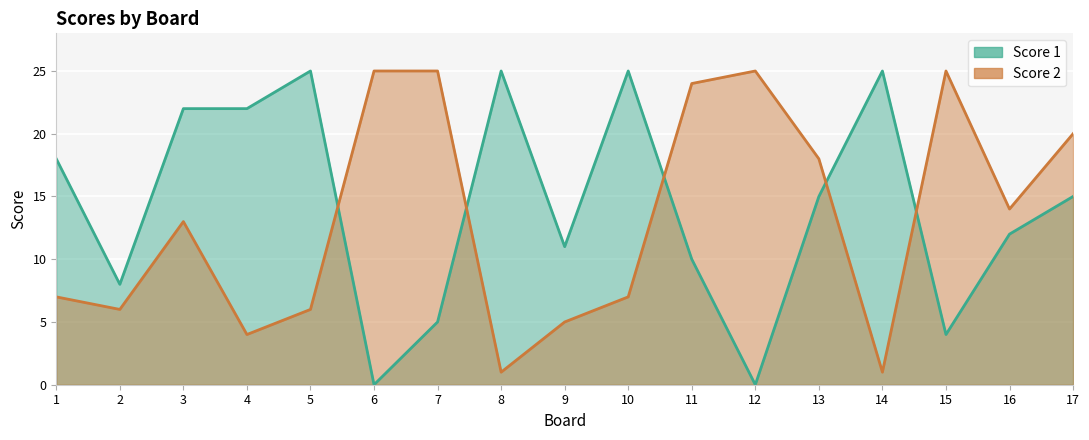

Reading left to right, transcribe all the data shown in this chart.

Score 1: 1=18	2=8	3=22	4=22	5=25	6=0	7=5	8=25	9=11	10=25	11=10	12=0	13=15	14=25	15=4	16=12	17=15
Score 2: 1=7	2=6	3=13	4=4	5=6	6=25	7=25	8=1	9=5	10=7	11=24	12=25	13=18	14=1	15=25	16=14	17=20